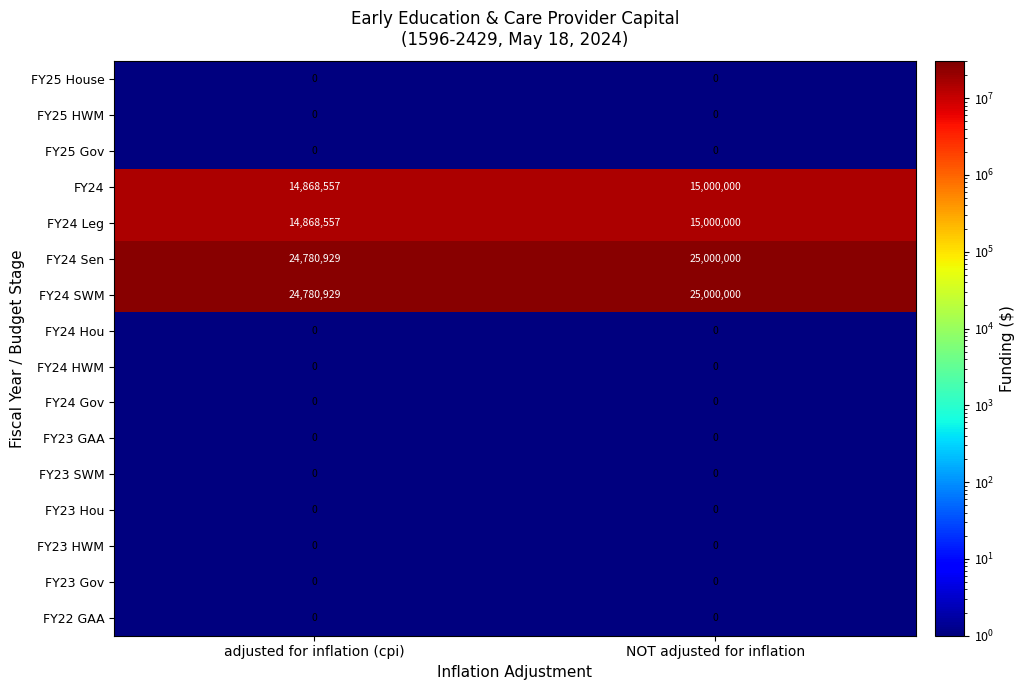

True or false: FY24 Gov has a value of 0 at adjusted for inflation (cpi).

True